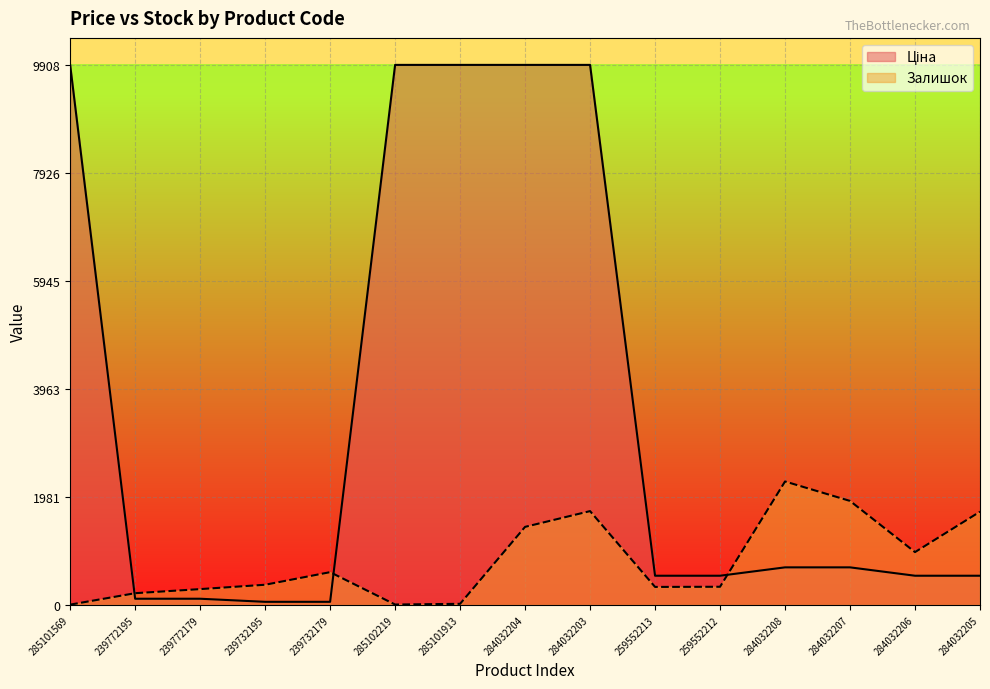

What is the sum of the Ціна values at 285101569 and 284032203?

19817.0